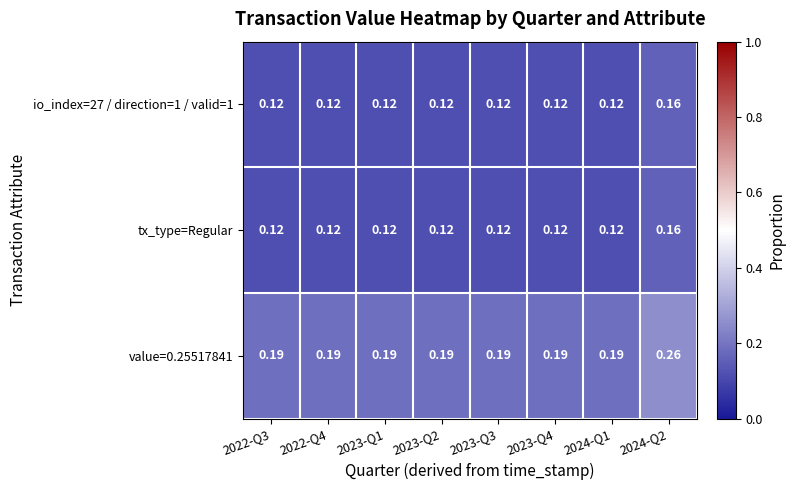

Count the number of categories in the chart.

8